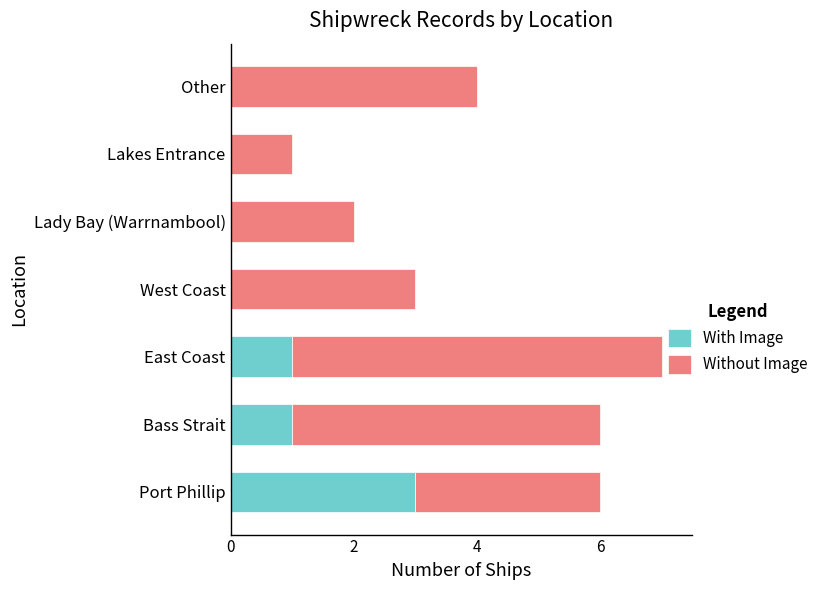

What is the highest value of the With Image series?

3